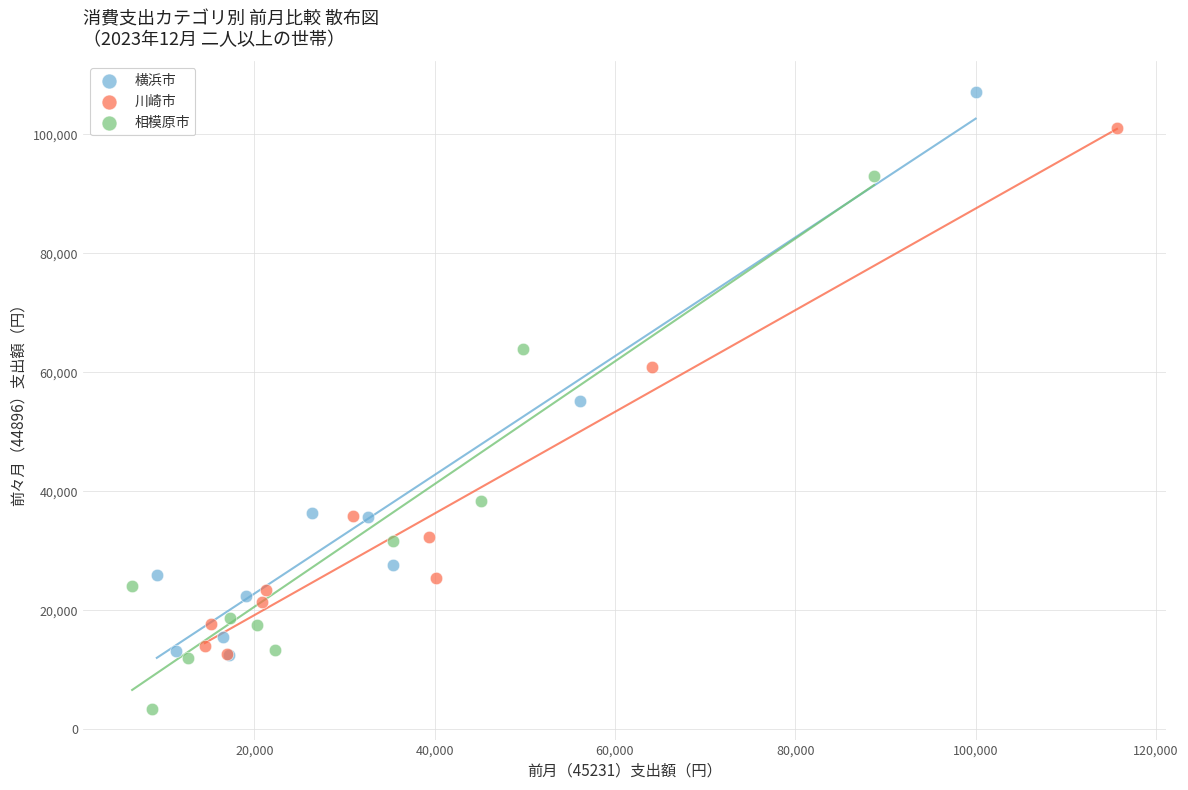

Which series has the widest spread of Y values?

横浜市